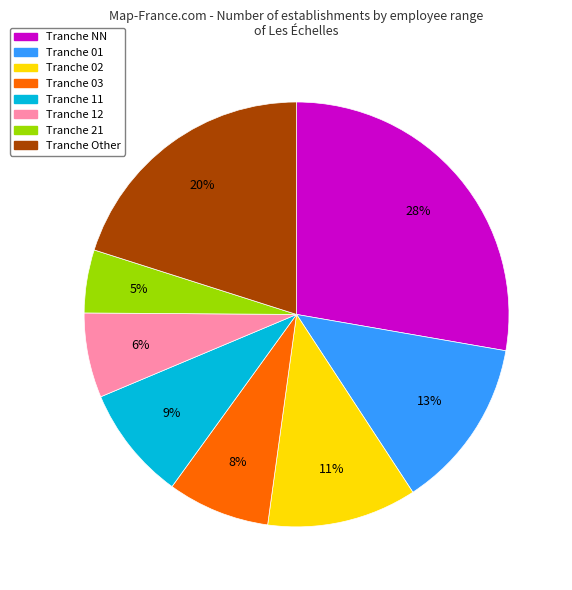

To the nearest percent, what is the difference between the largest and smallest slice percentages?

23%